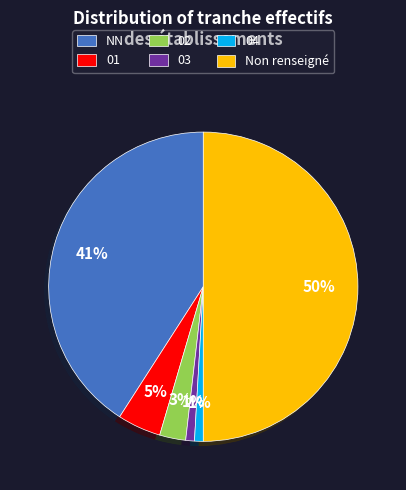

Between 03 and Non renseigné, which is larger?

Non renseigné